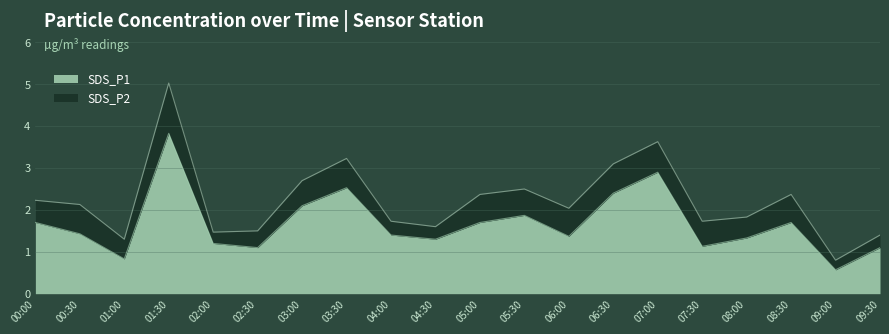

The chart shows a value of 1.9 at 05:30. True or false?

True